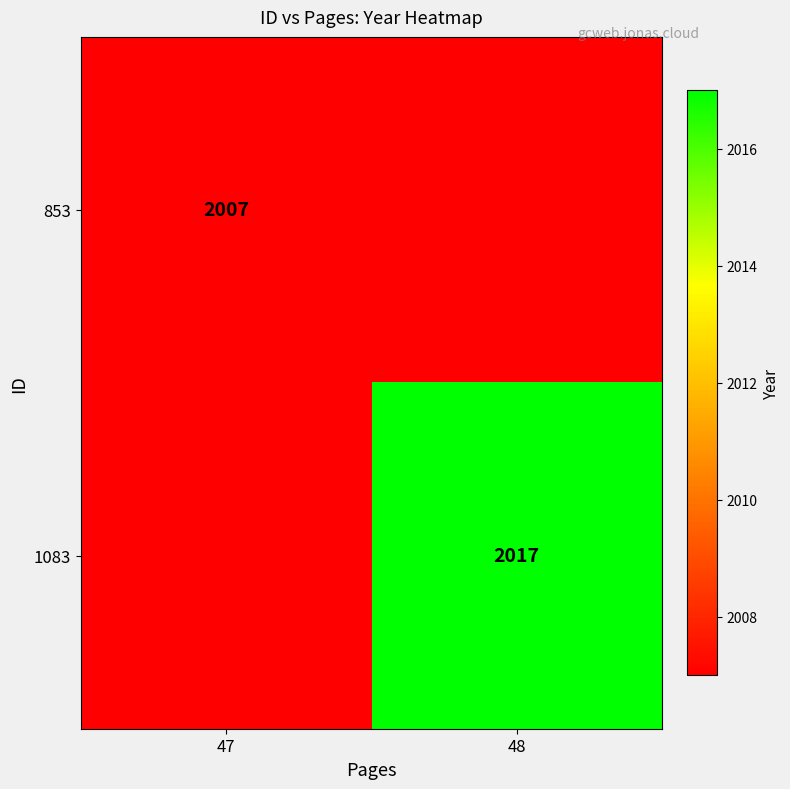

True or false: 1083 has a value of 3110 at 48.

False